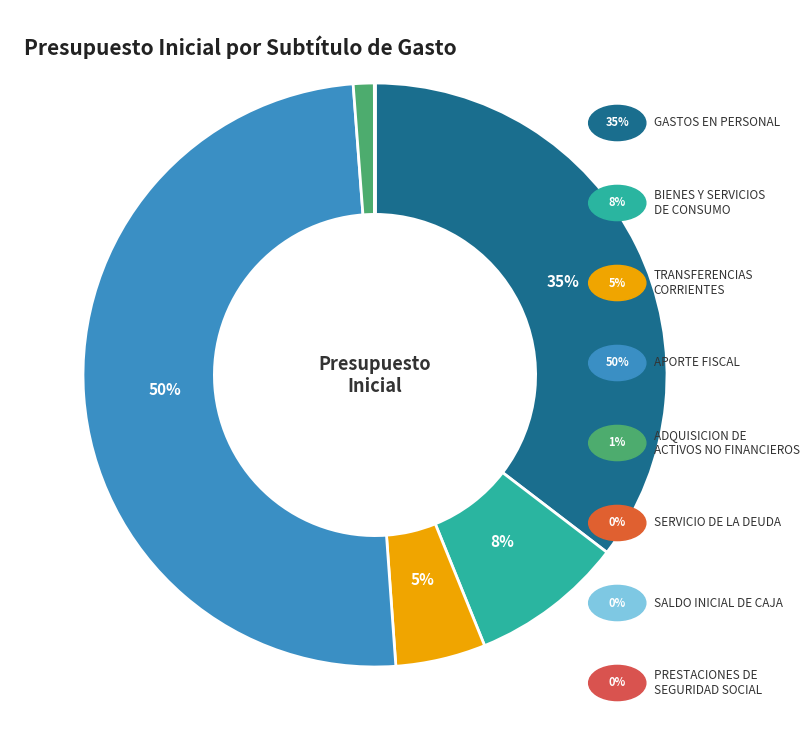

Count the number of slices in the pie.

8